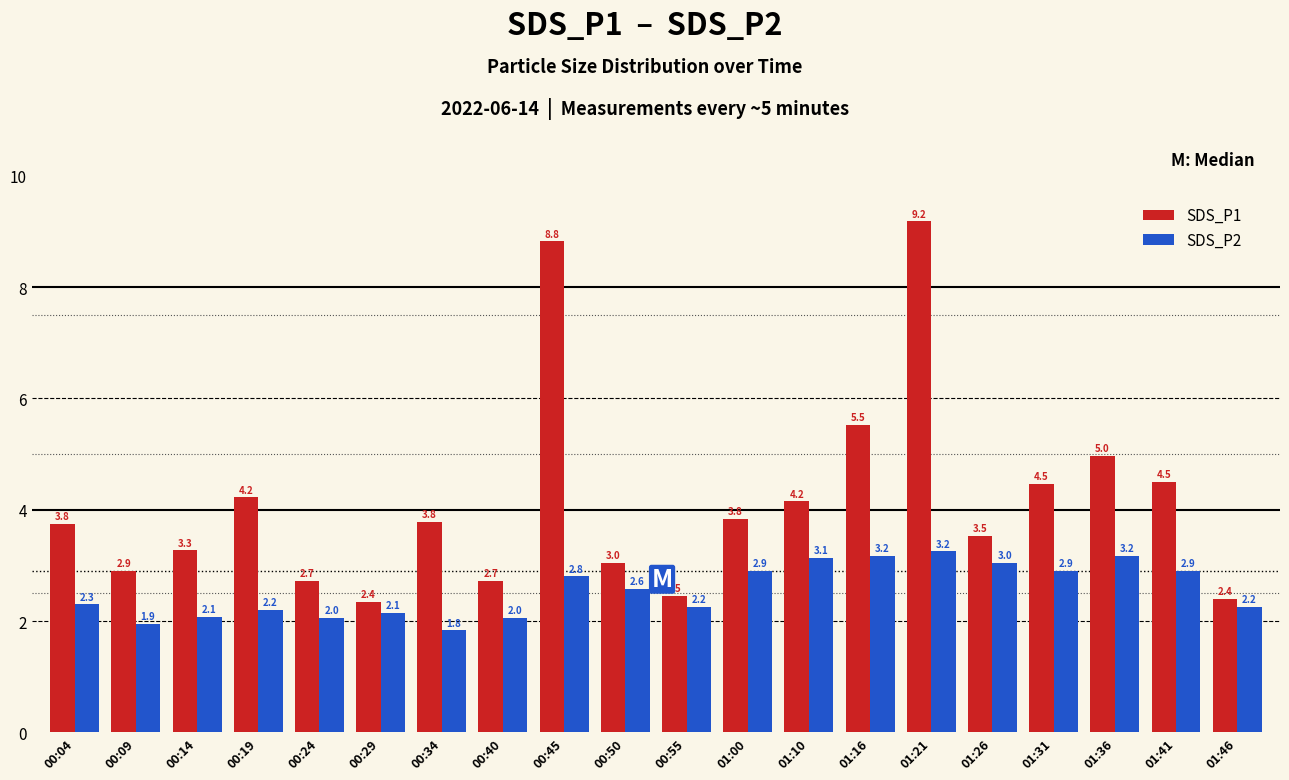

Read the SDS_P1 value at 00:55.

2.5